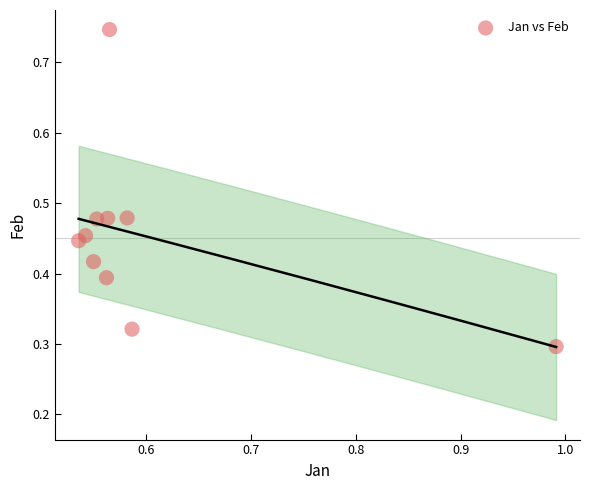

What is the average X value?

0.6